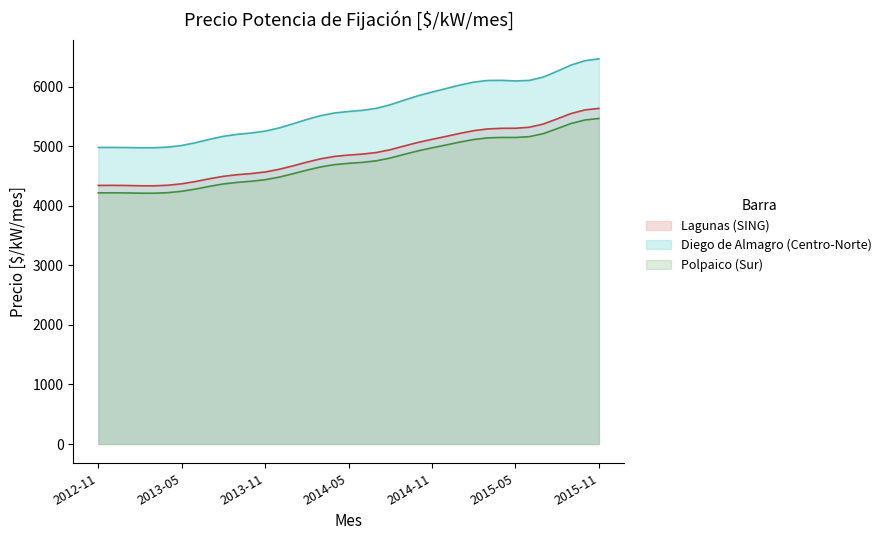

At which label does Polpaico (Sur) first exceed 4851?

2014-05